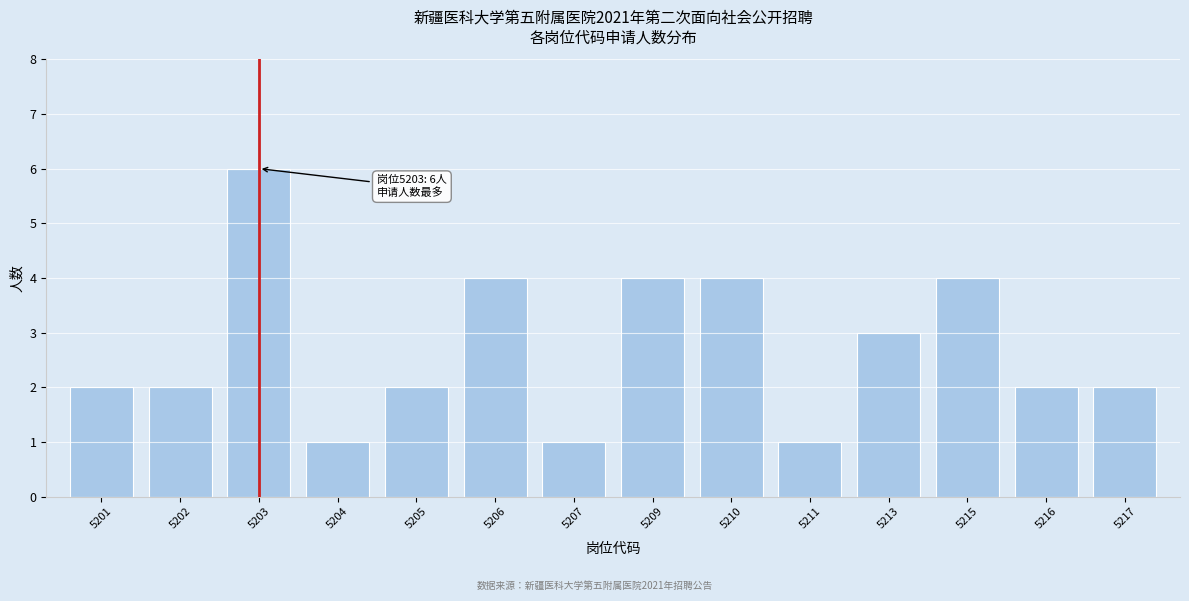

Reading left to right, transcribe all the data shown in this chart.

5201=2	5202=2	5203=6	5204=1	5205=2	5206=4	5207=1	5209=4	5210=4	5211=1	5213=3	5215=4	5216=2	5217=2